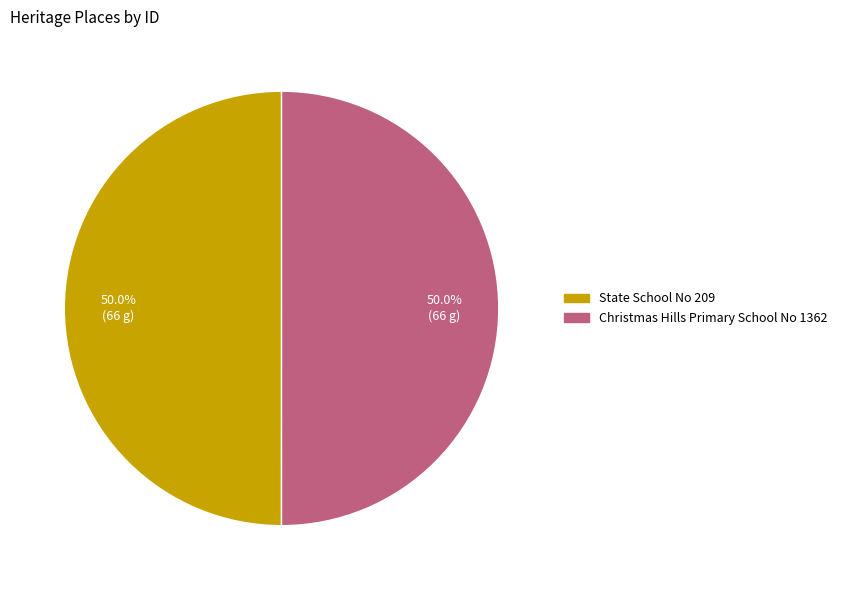

What percentage is the Christmas Hills Primary School No 1362 slice, to the nearest percent?

50%